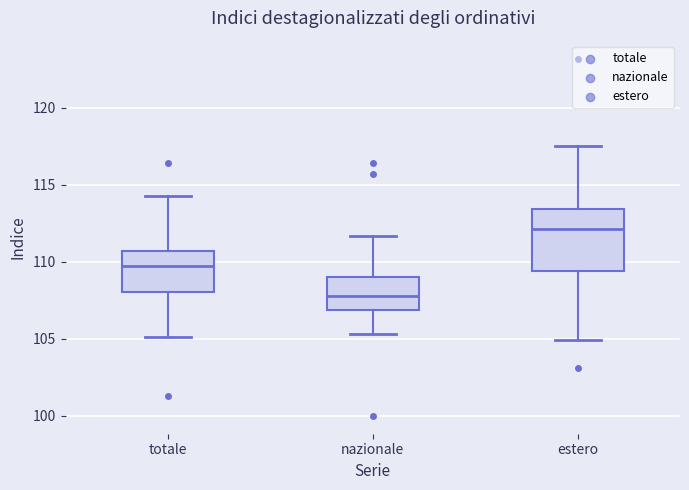

Where does the lower whisker of the box for totale end on the y-axis? The values are not printed on the chart, so give them approximately, as read against the axis.

105.0